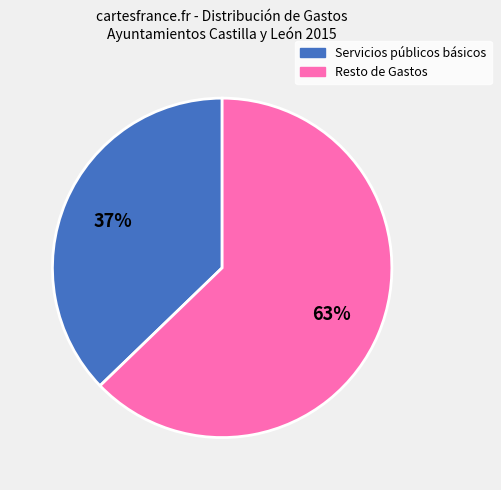

Does any single category account for the majority?

Yes